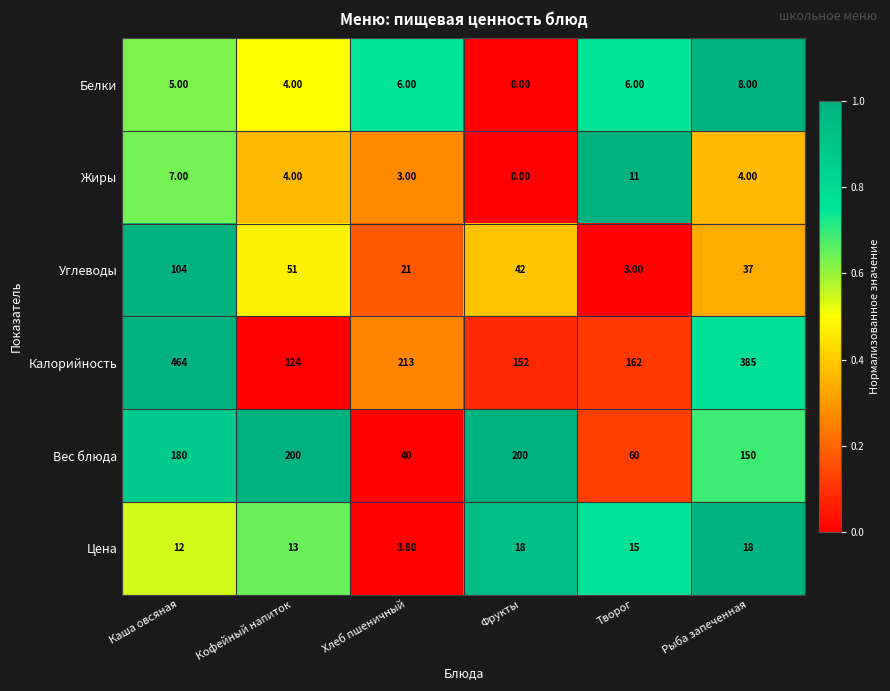

What is the spread (max minus min) of values at Хлеб пшеничный?

210.0